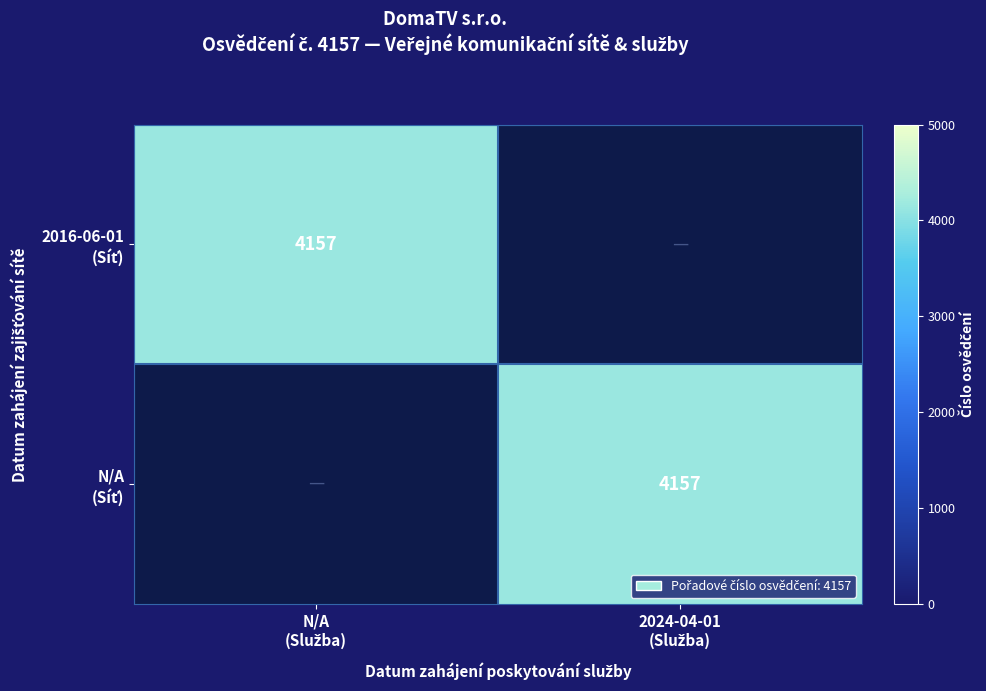

Which has a higher value, 2024-04-01
(Služba) or N/A
(Služba)?

N/A
(Služba)